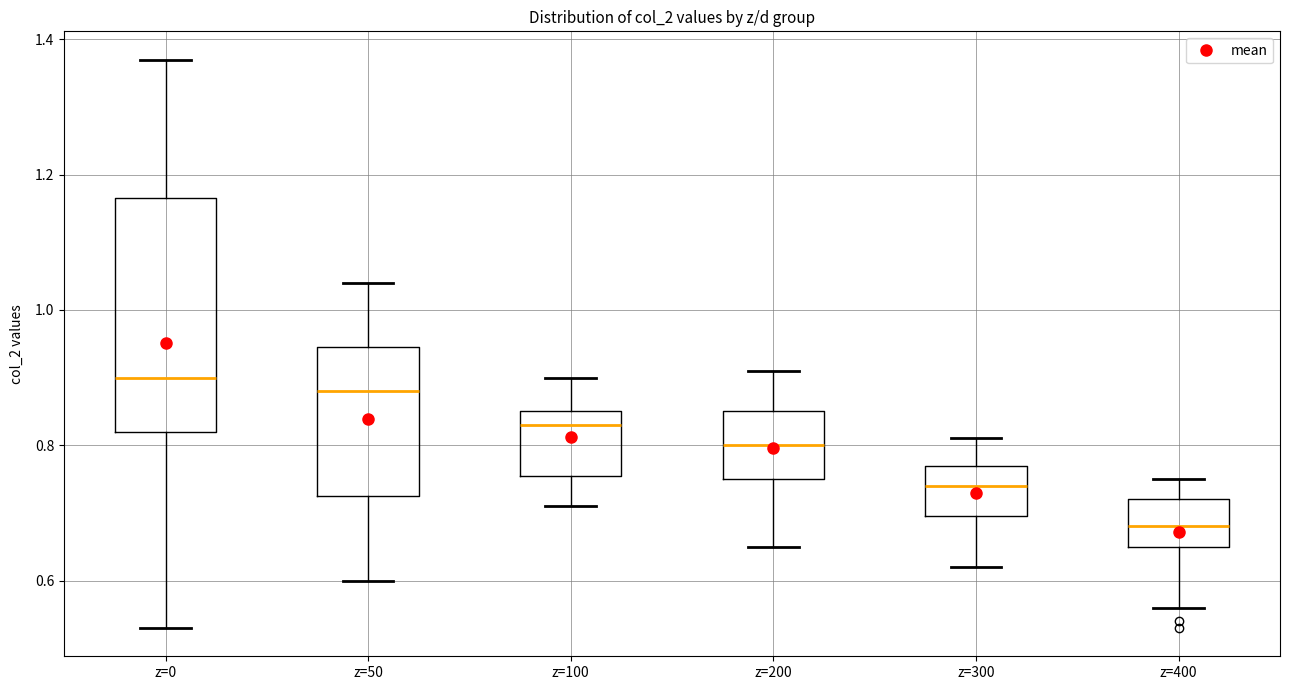

Which box is the tallest, from its lower edge to its upper edge?

z=0